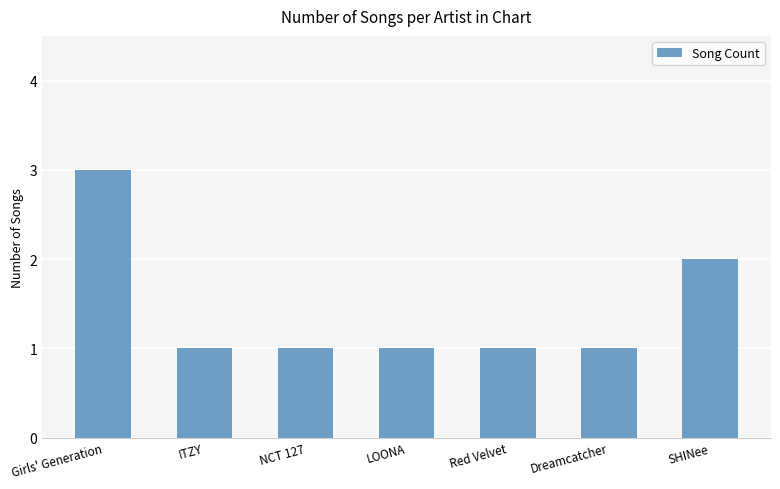

Reading left to right, transcribe all the data shown in this chart.

3	1	1	1	1	1	2